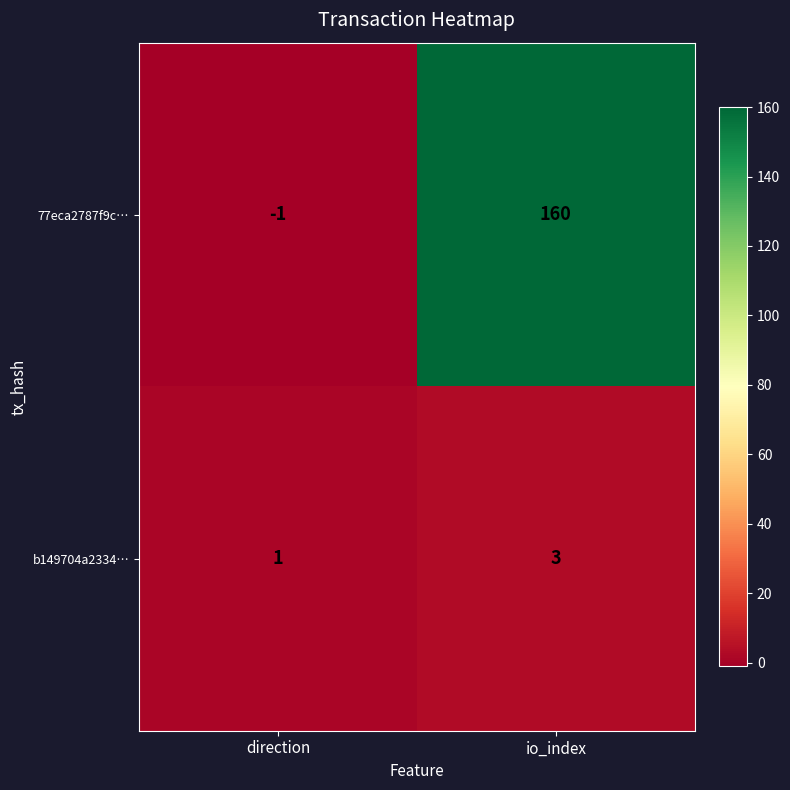

At which category does the chart reach its minimum across all series?

direction